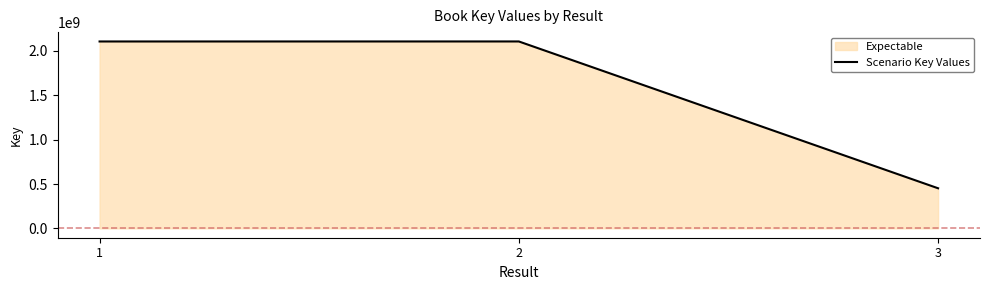

What is the value of the 3rd point from the left?

452062450